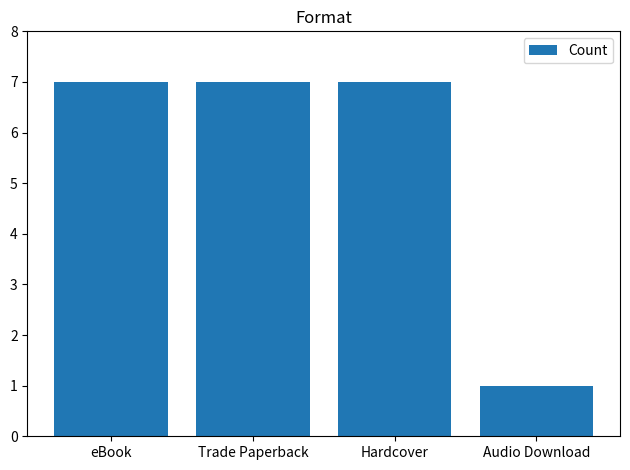

Count the values in the range 7 to 8.

3